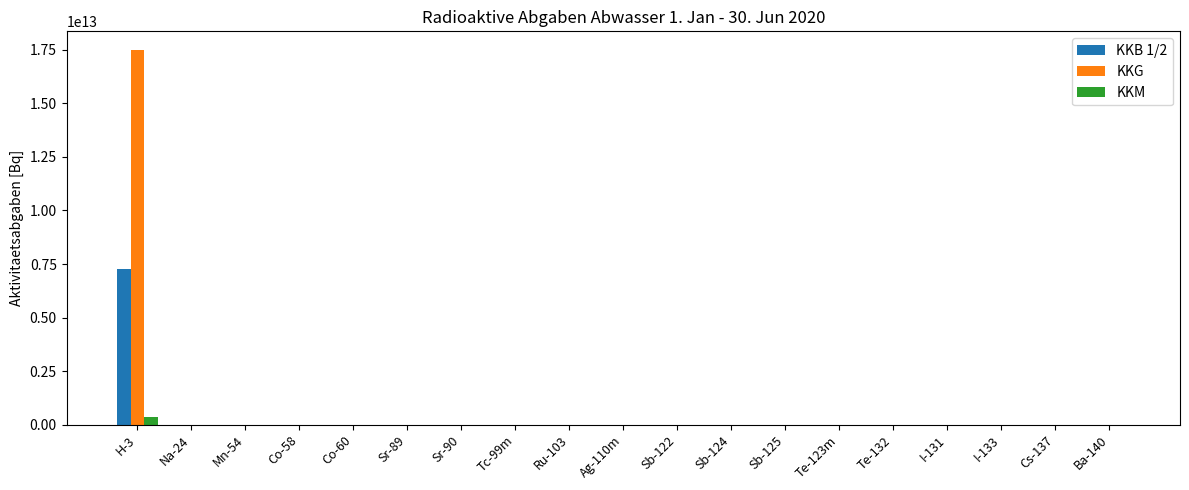

At which label does KKG reach its peak?

H-3